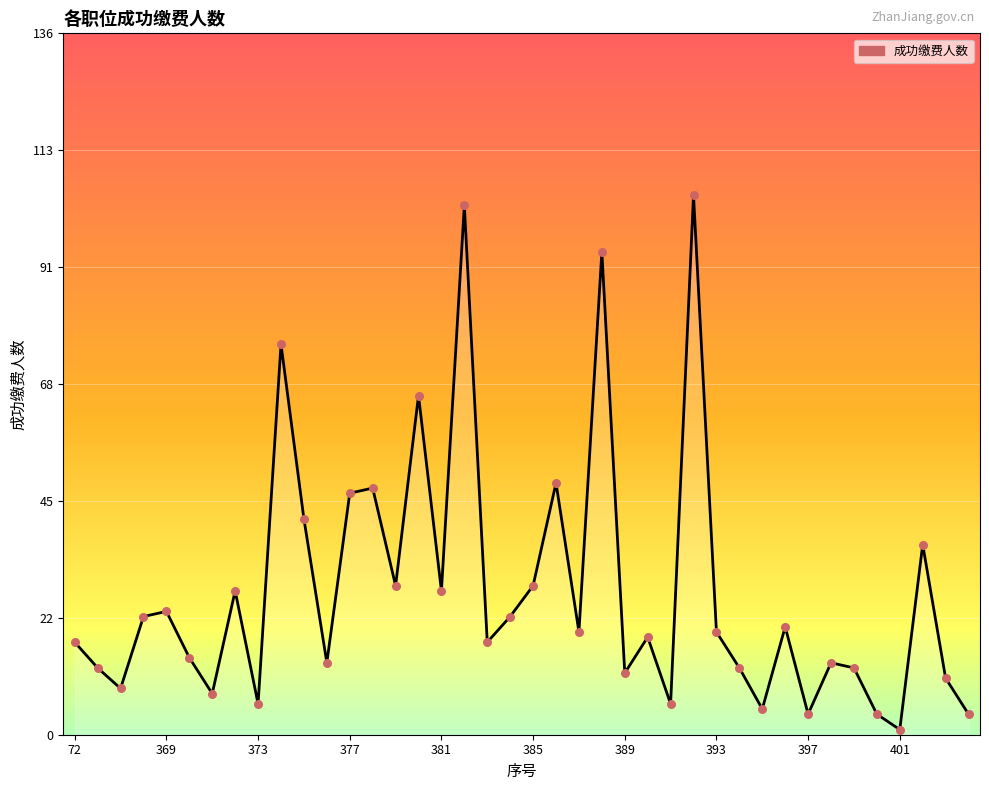

What is the maximum value shown in the chart?

105